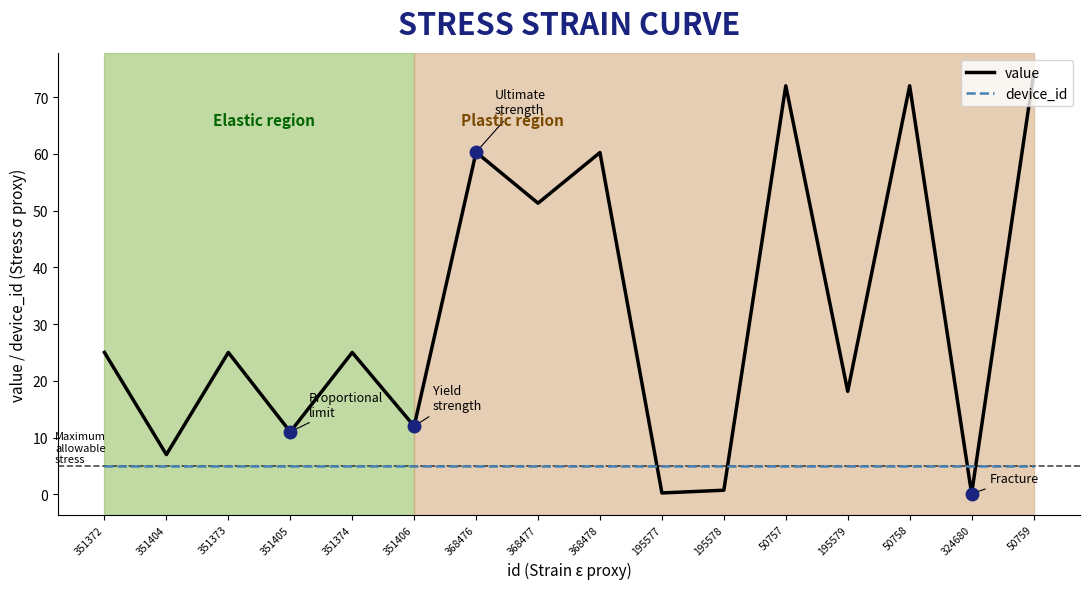

How many intersections are there between value and device_id?

4